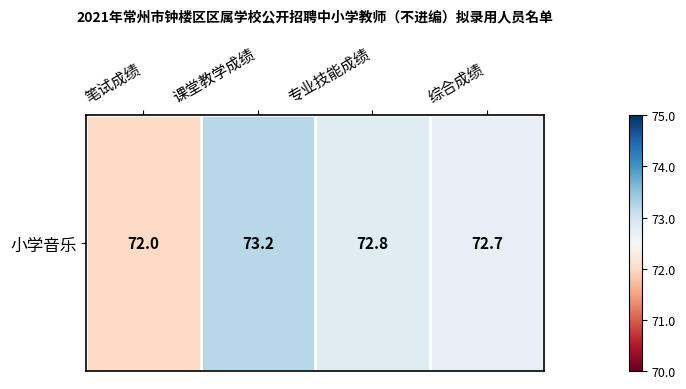

Count the number of data series in this chart.

1